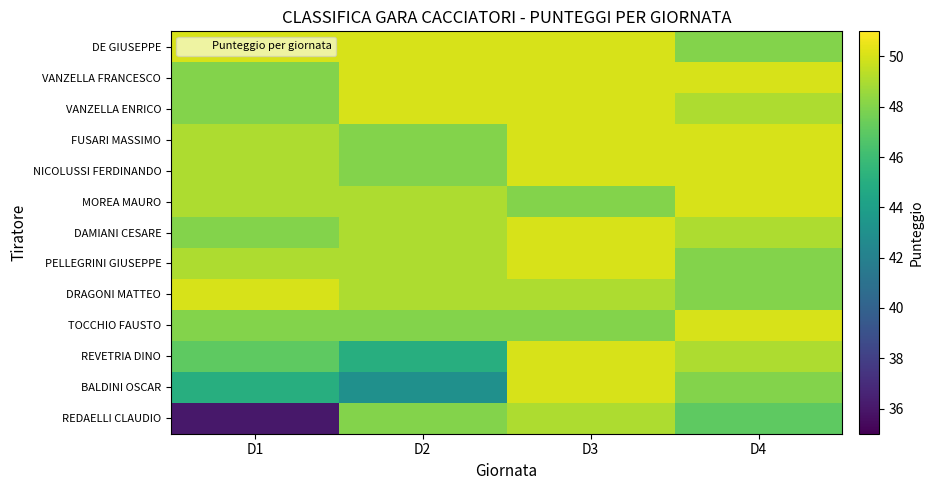

What is the smallest value displayed?

36